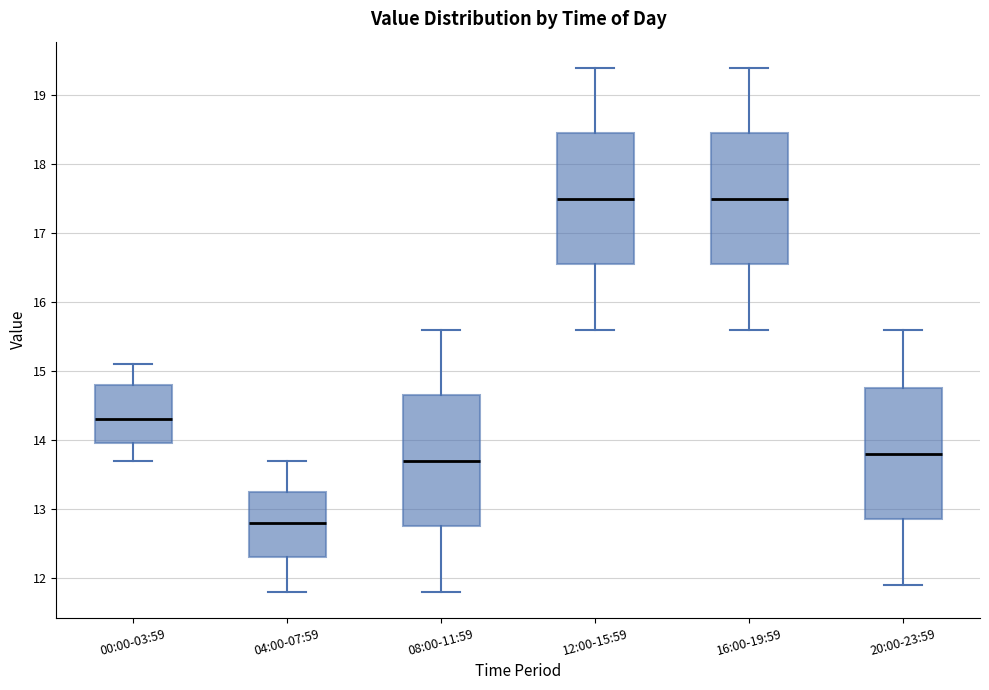

Reading left to right, transcribe this box plot: for each box, give where its median line is, the range the box spans, and where its two whiskers end, as read against the y-axis. The values are not printed on the chart, so give them approximately, as read against the axis.

00:00-03:59: median 14.3, box 14.0 to 14.8, whiskers 13.7 to 15.1
04:00-07:59: median 12.8, box 12.3 to 13.3, whiskers 11.8 to 13.7
08:00-11:59: median 13.7, box 12.8 to 14.7, whiskers 11.8 to 15.6
12:00-15:59: median 17.5, box 16.6 to 18.5, whiskers 15.6 to 19.4
16:00-19:59: median 17.5, box 16.6 to 18.5, whiskers 15.6 to 19.4
20:00-23:59: median 13.8, box 12.9 to 14.8, whiskers 11.9 to 15.6